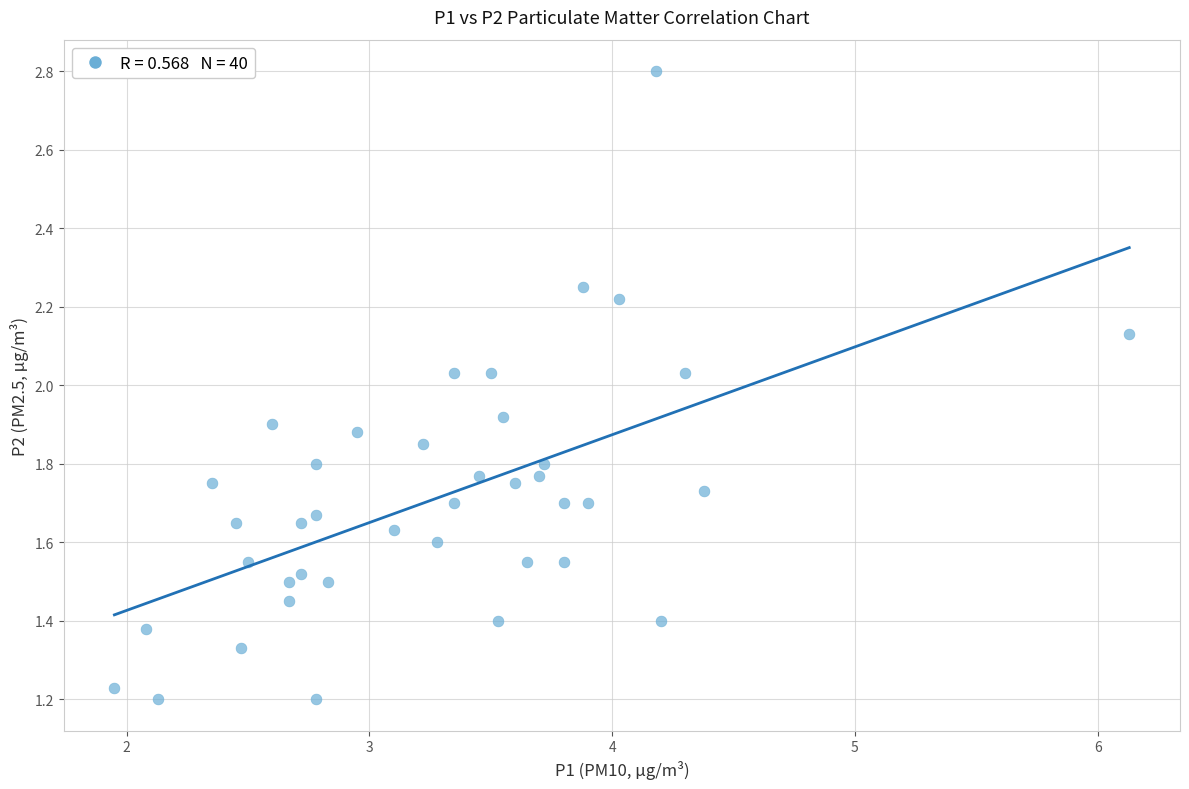

What is the range of X values (max minus min)?

4.2